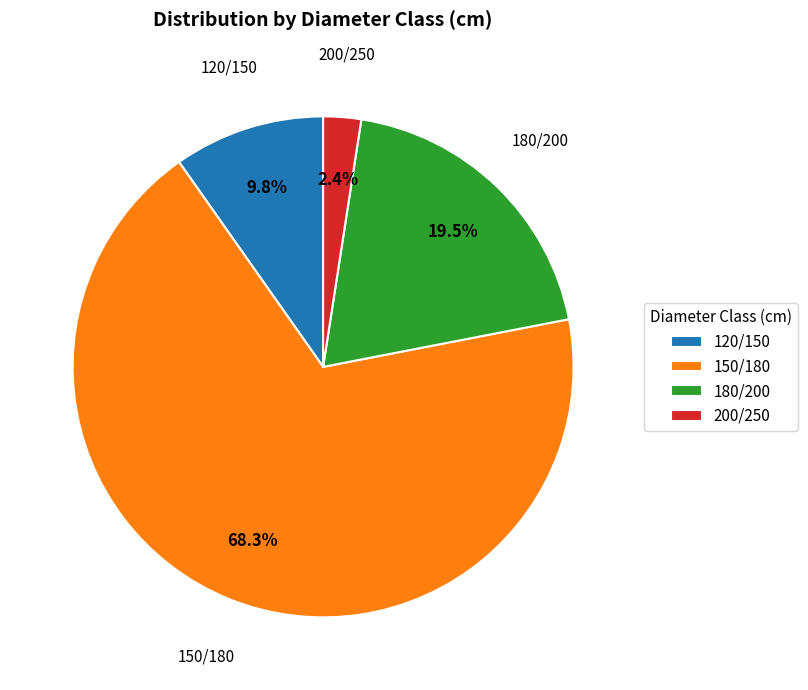

Which slice is the largest?

150/180